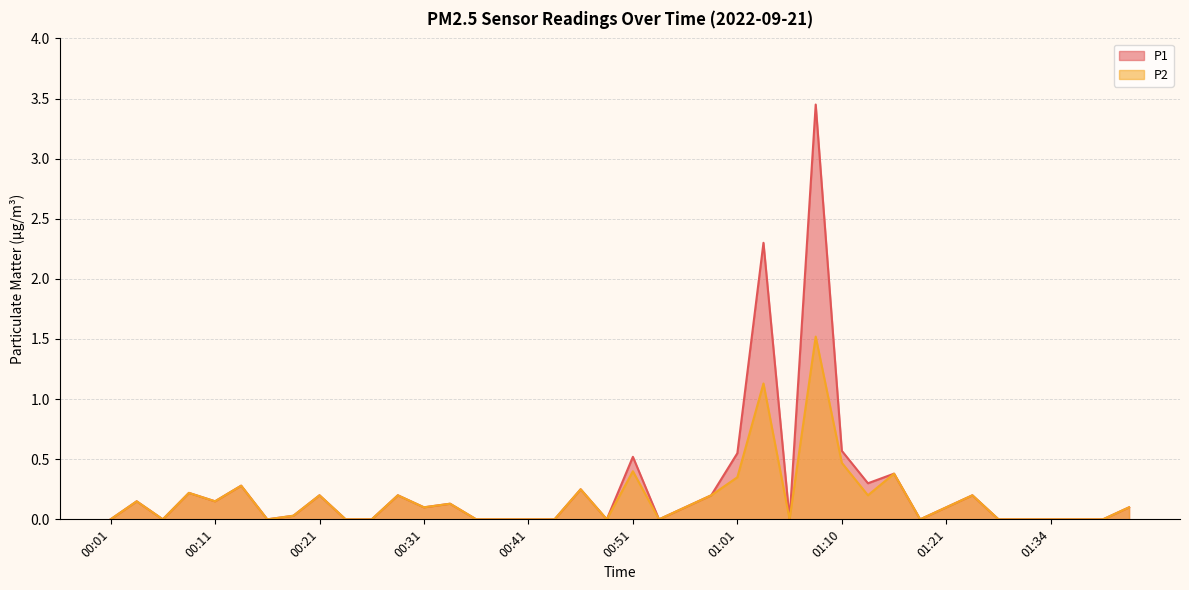

Reading right to left, list all the values displayed in this chart.

P1: 0.1	0.0	0.0	0.0	0.0	0.0	0.2	0.1	0.0	0.4	0.3	0.6	3.5	0.0	2.3	0.6	0.2	0.1	0.0	0.5	0.0	0.2	0.0	0.0	0.0	0.0	0.1	0.1	0.2	0.0	0.0	0.2	0.0	0.0	0.3	0.1	0.2	0.0	0.1	0.0
P2: 0.1	0.0	0.0	0.0	0.0	0.0	0.2	0.1	0.0	0.4	0.2	0.5	1.5	0.0	1.1	0.3	0.2	0.1	0.0	0.4	0.0	0.2	0.0	0.0	0.0	0.0	0.1	0.1	0.2	0.0	0.0	0.2	0.0	0.0	0.3	0.1	0.2	0.0	0.1	0.0